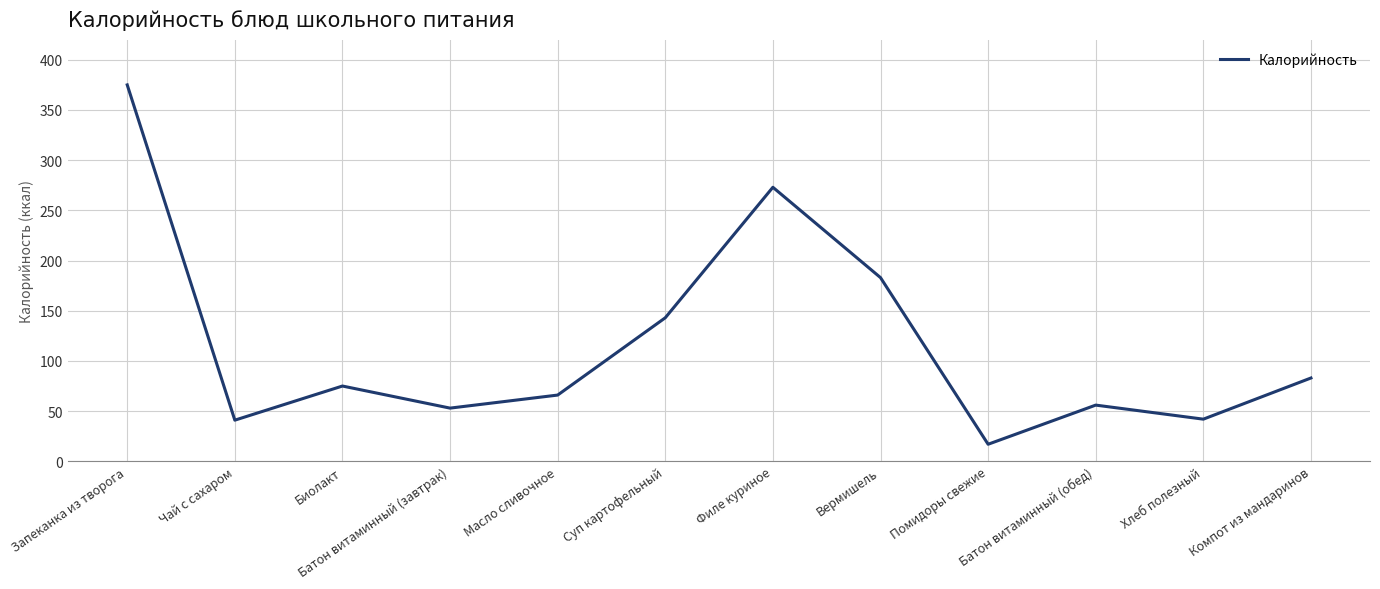

What position from the left is Филе куриное?

7